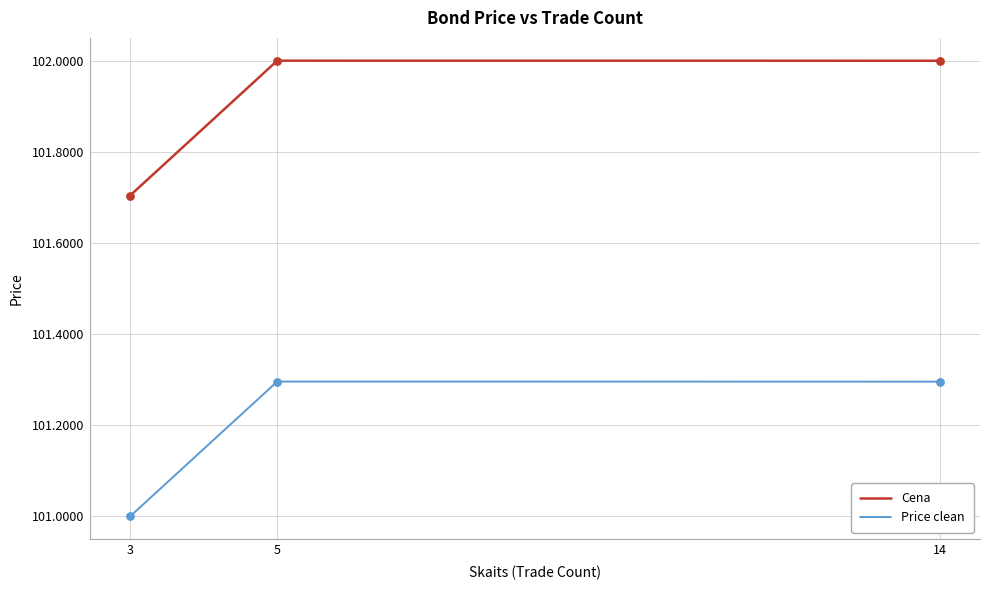

What is the difference between the highest and lowest values at 14?

0.7